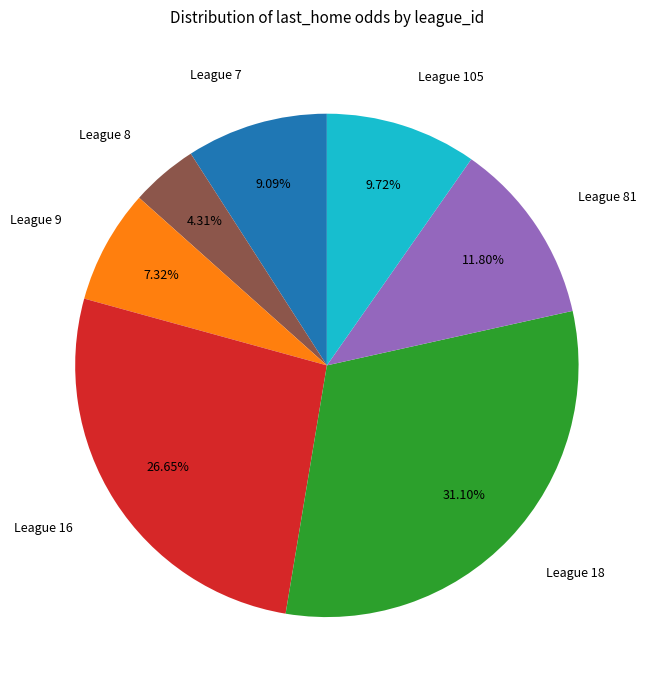

Does League 16 represent more than half of the total?

No